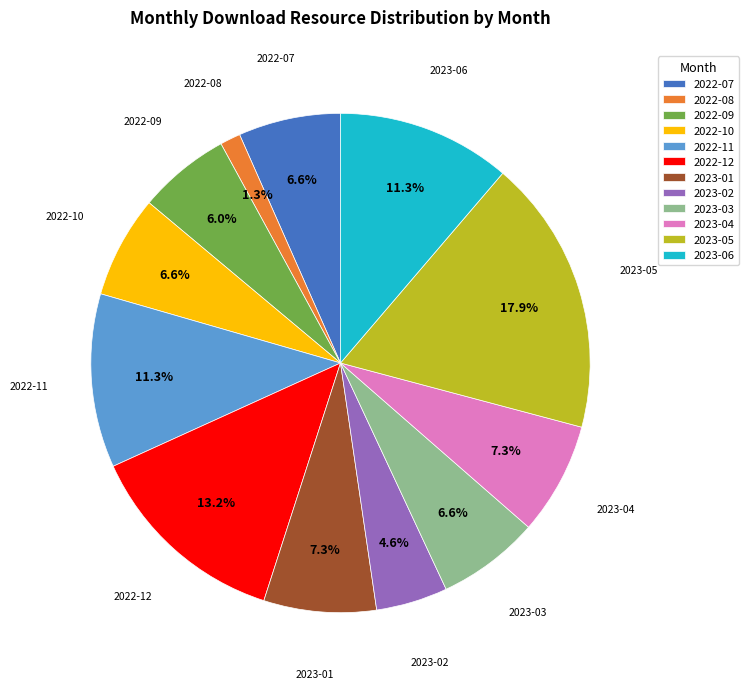

What percentage do 2023-02 and 2023-04 together represent?

11.9%